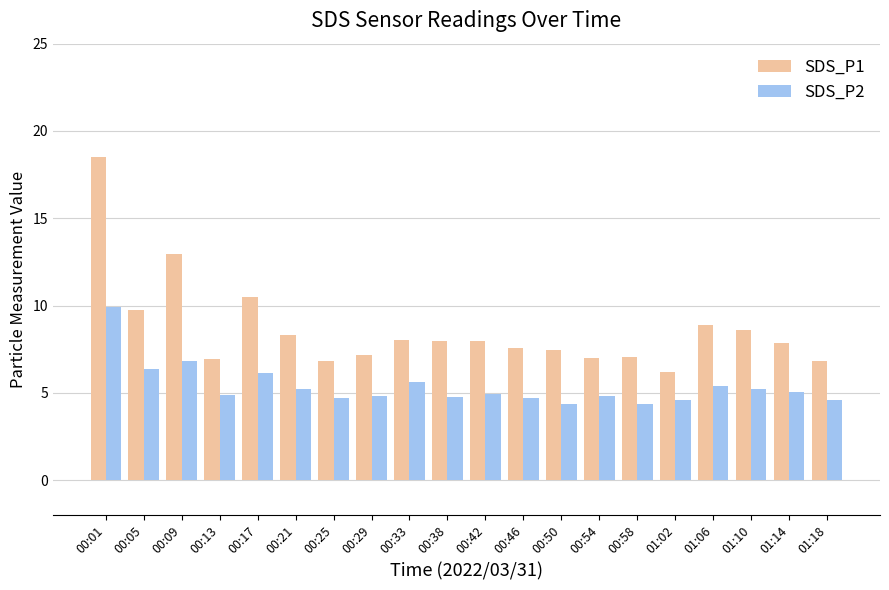

True or false: SDS_P1 has a value of 7.4 at 00:50.

True